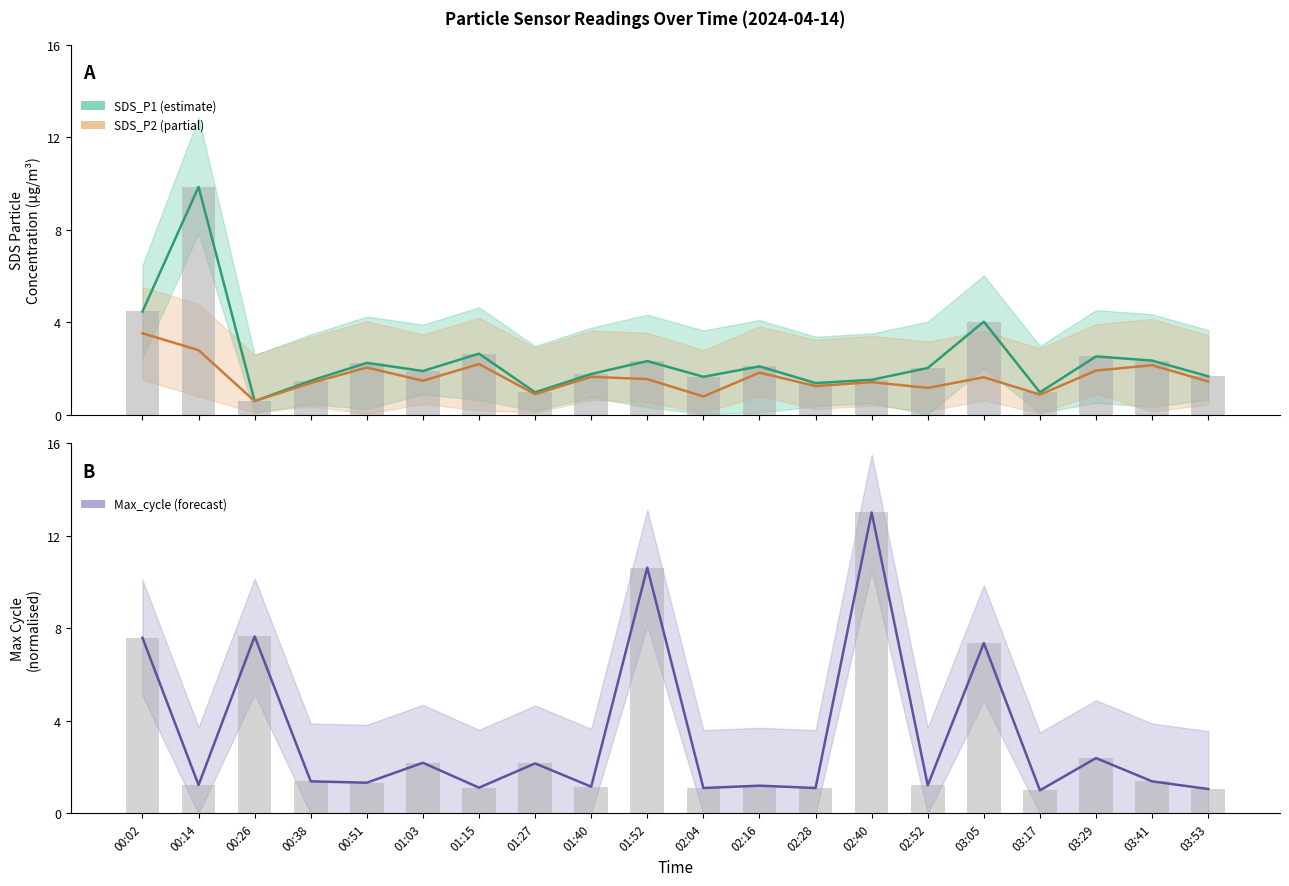

Rank the series by their maximum value, from lowest to highest.

SDS_P2, SDS_P1, Max_cycle